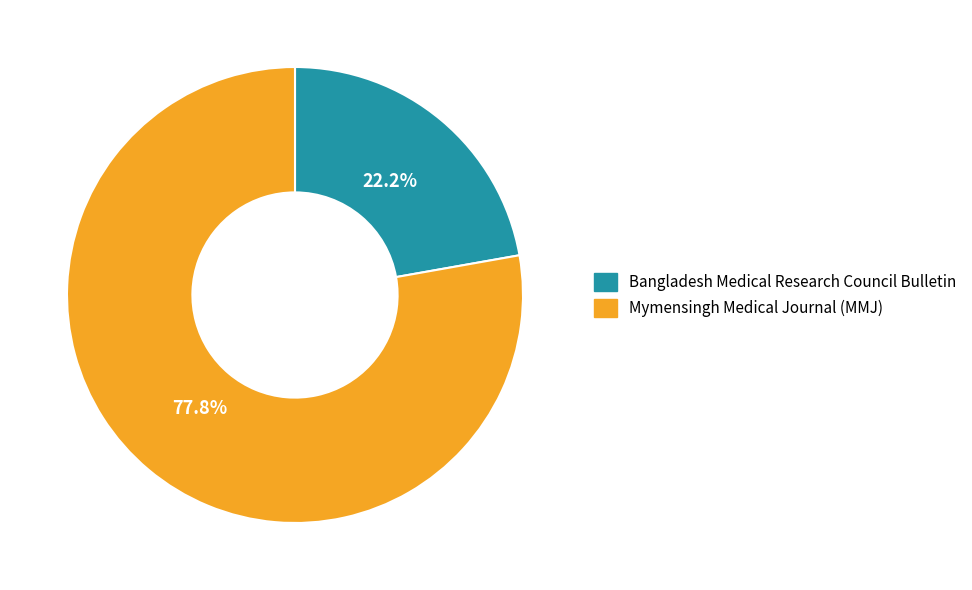

True or false: Mymensingh Medical Journal (MMJ) accounts for 90% of the total.

False